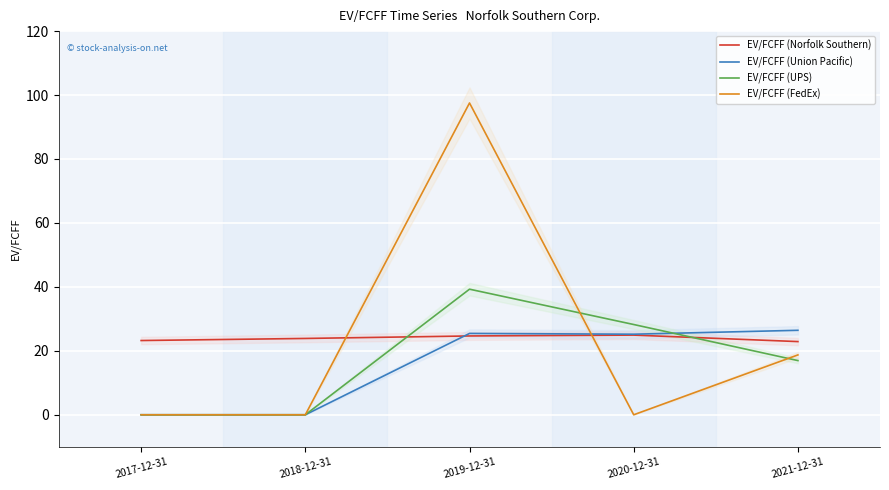

The EV/FCFF (Union Pacific) series shows 13.4 at 2020-12-31. True or false?

False